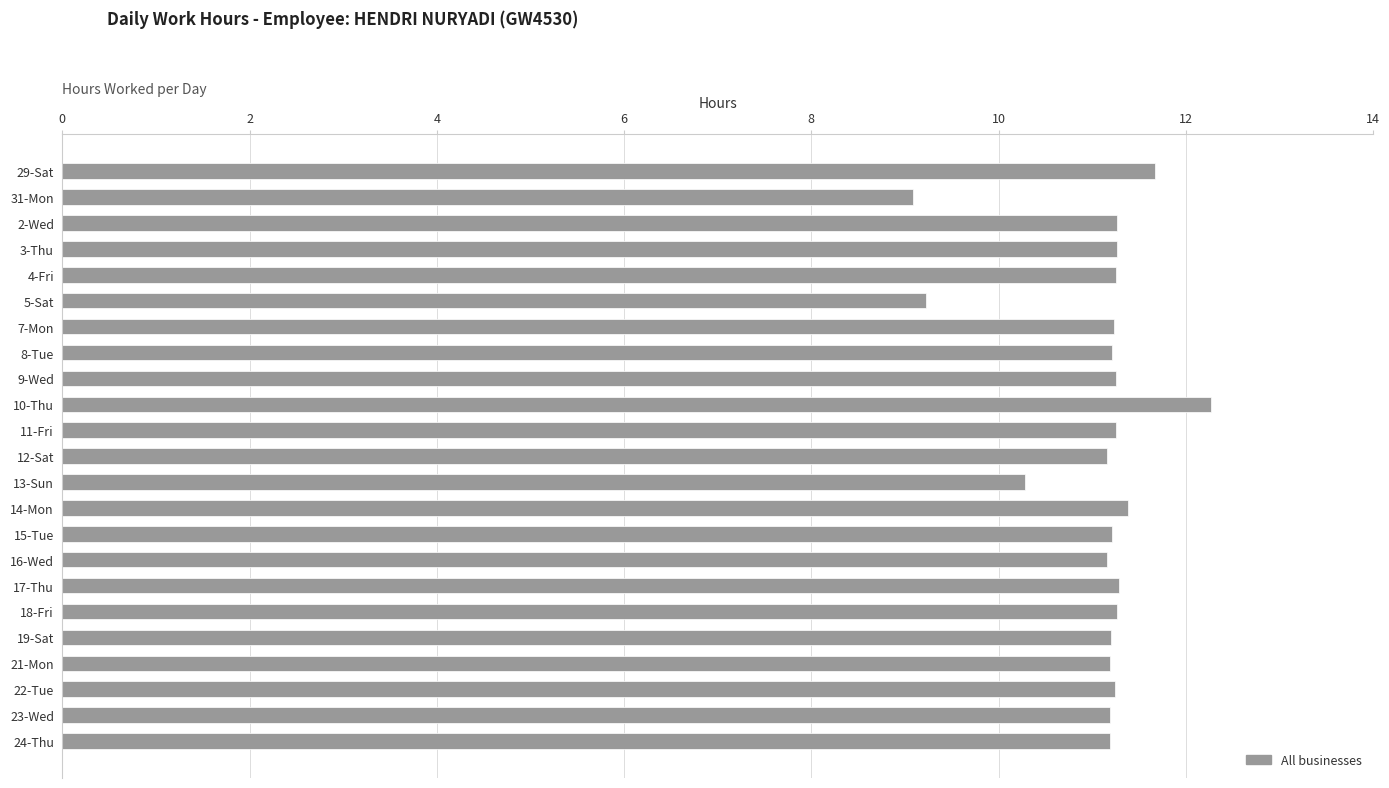

What is the smallest value displayed?

9.1